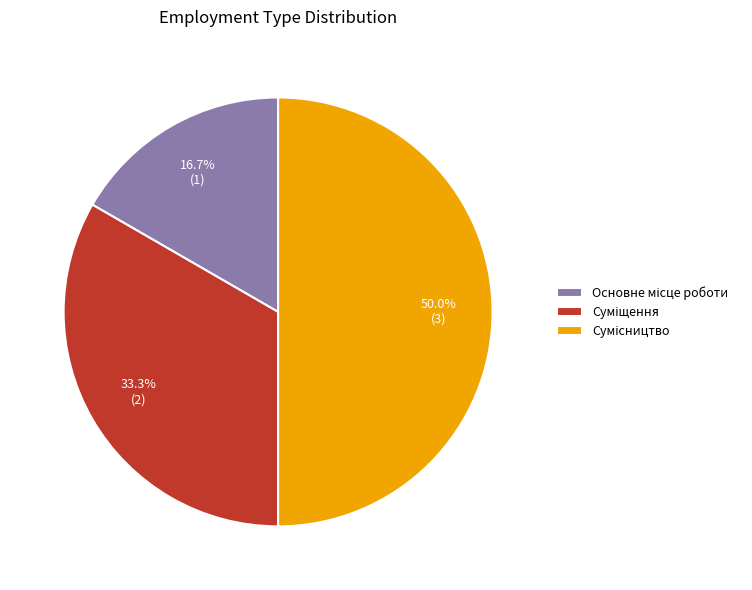

To the nearest percent, what is the average slice percentage?

33%